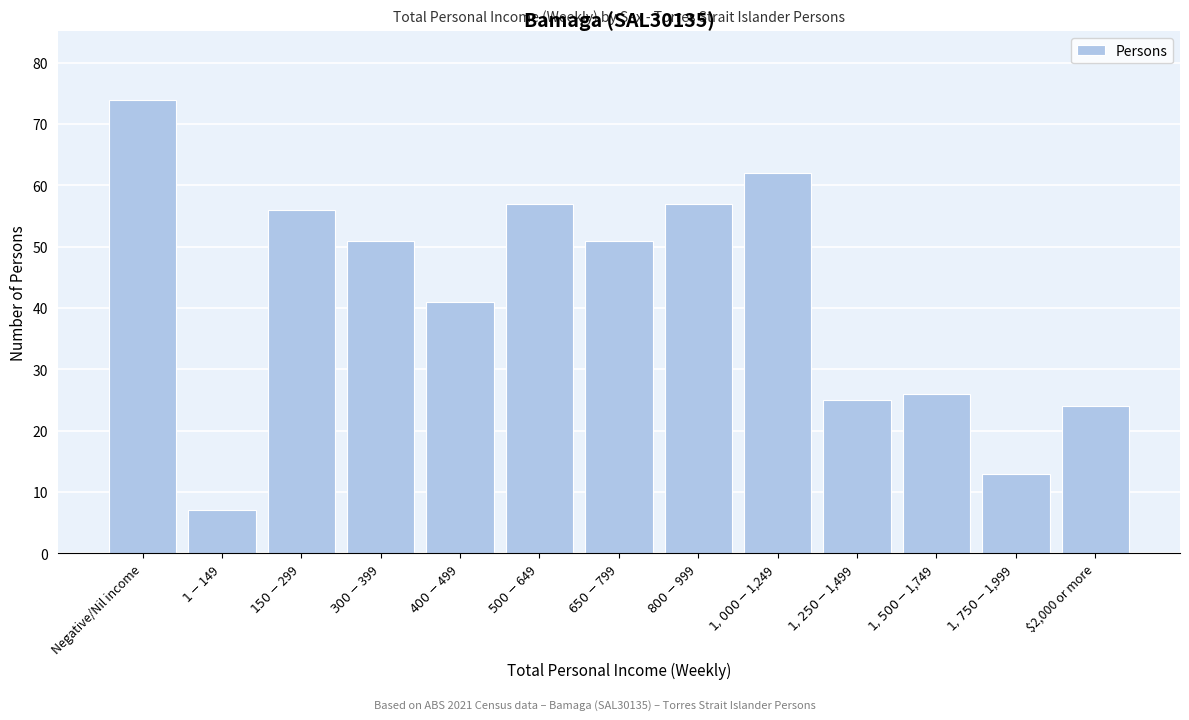

Reading right to left, extract all data points from this chart.

24	13	26	25	62	57	51	57	41	51	56	7	74